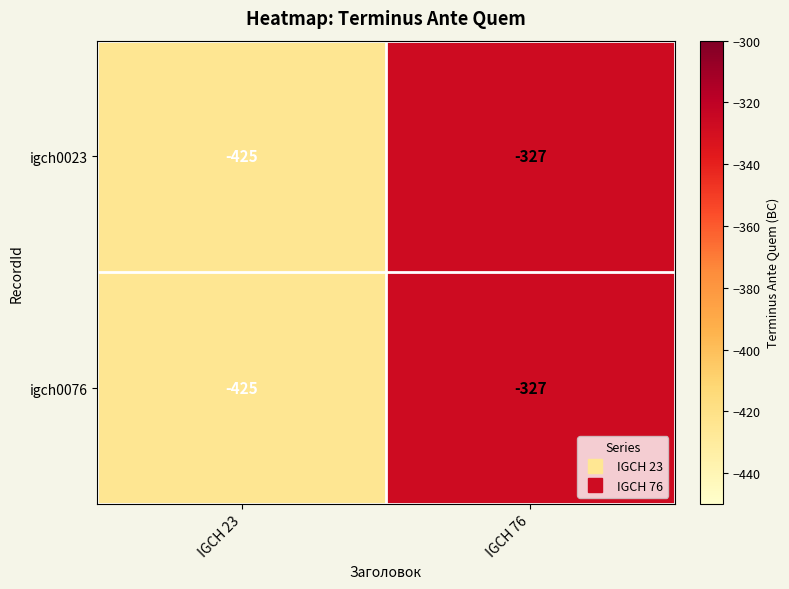

What is the minimum value shown in the chart?

-425